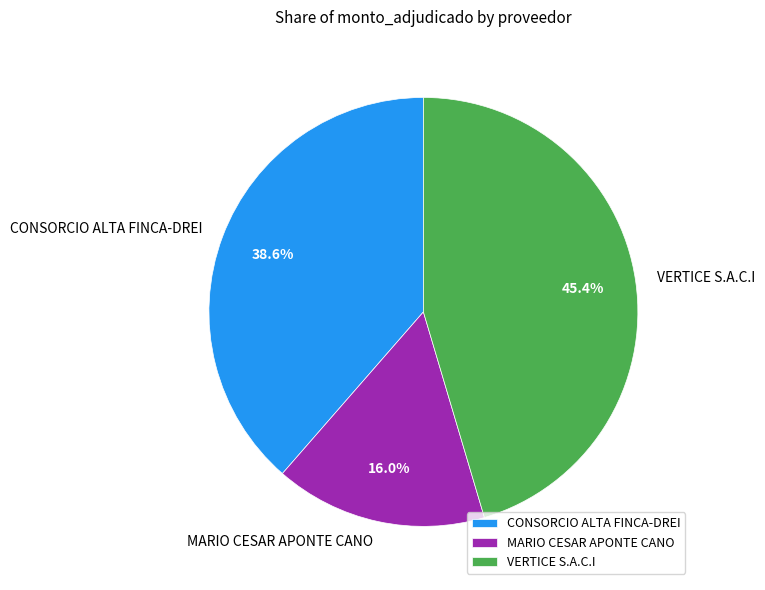

The CONSORCIO ALTA FINCA-DREI slice represents 39% of the pie. True or false?

True